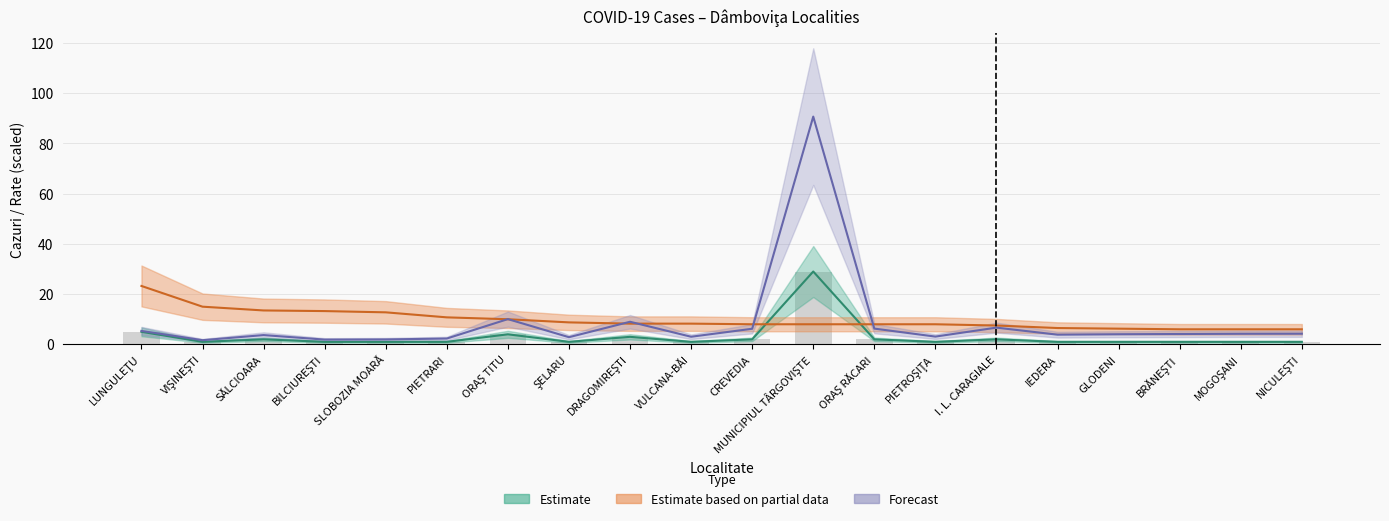

What is the total value across all series at I. L. CARAGIALE?

16.2